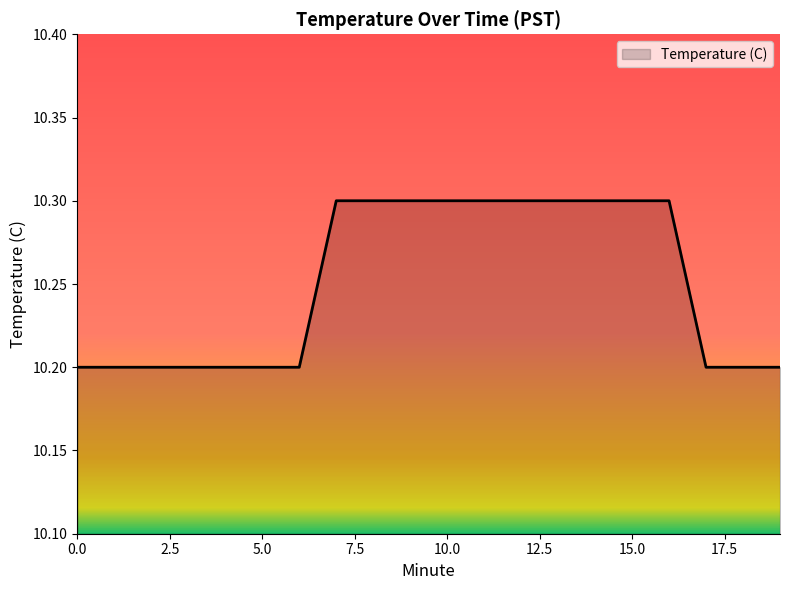

What is the greatest value displayed?

10.3